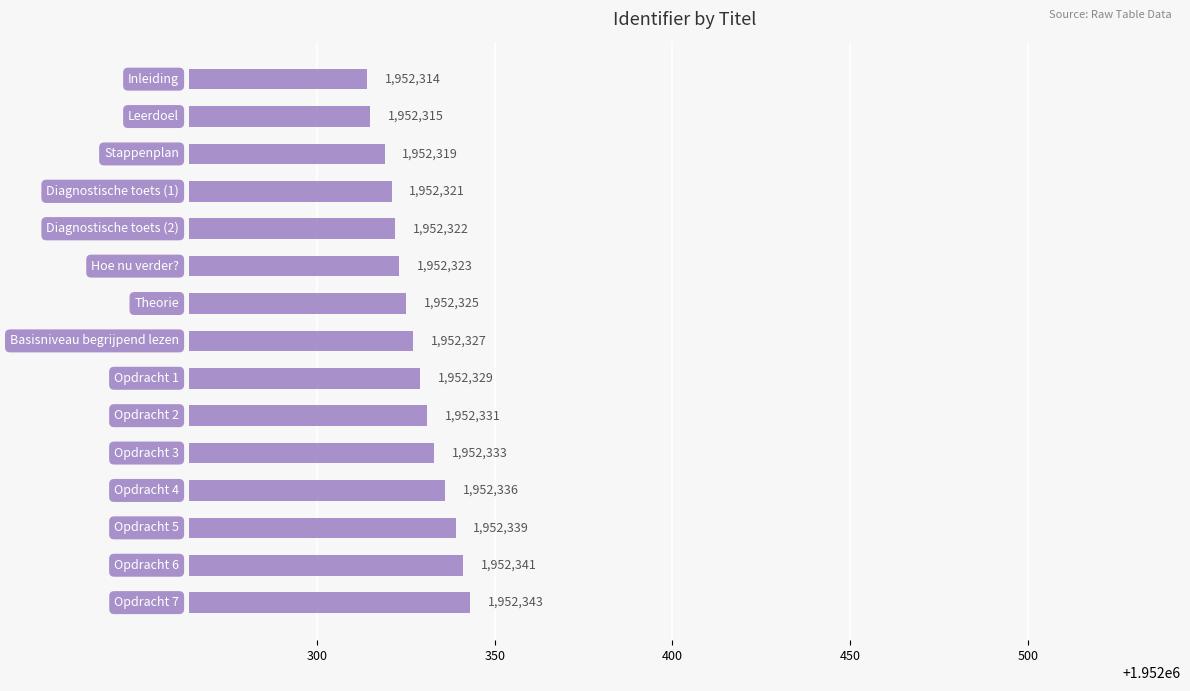

How many bars are there in total?

15